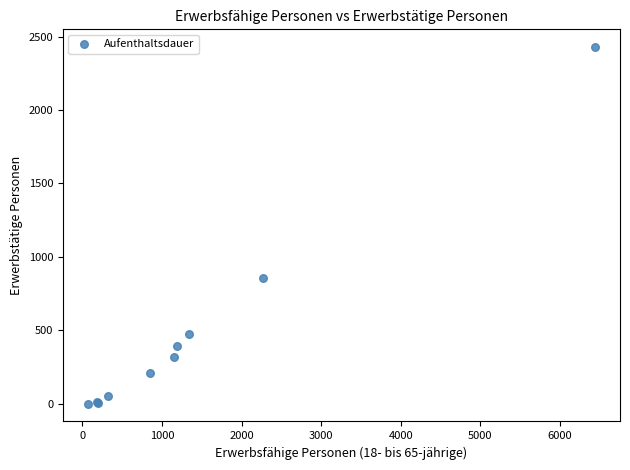

What Y value in the scatter plot is closest to 1214?

856